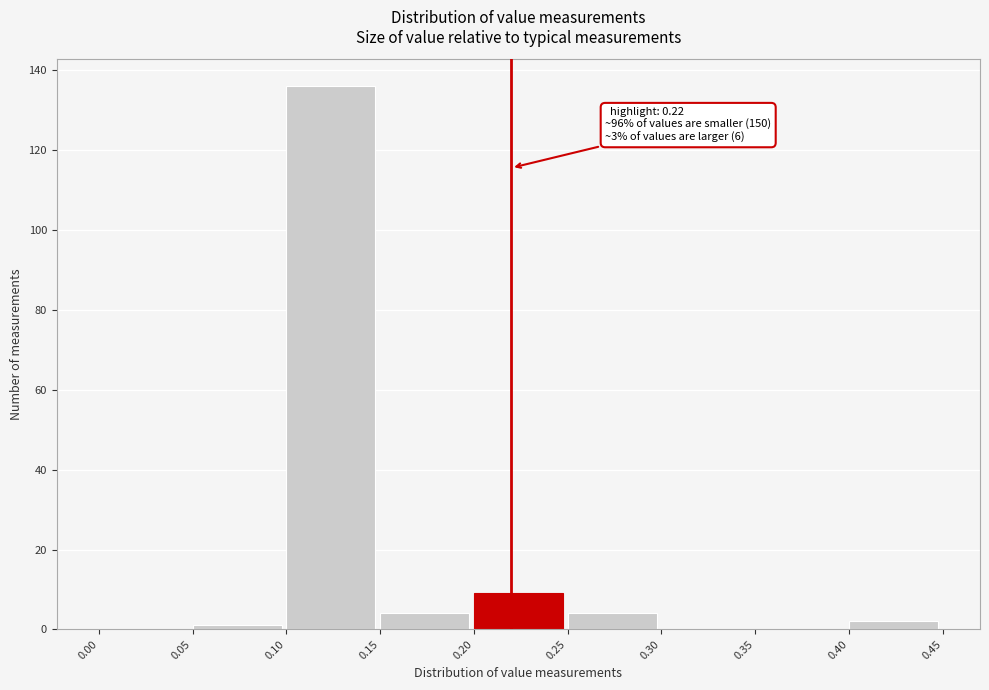

Over which range of the x-axis is the bar tallest?

0.10 to 0.15